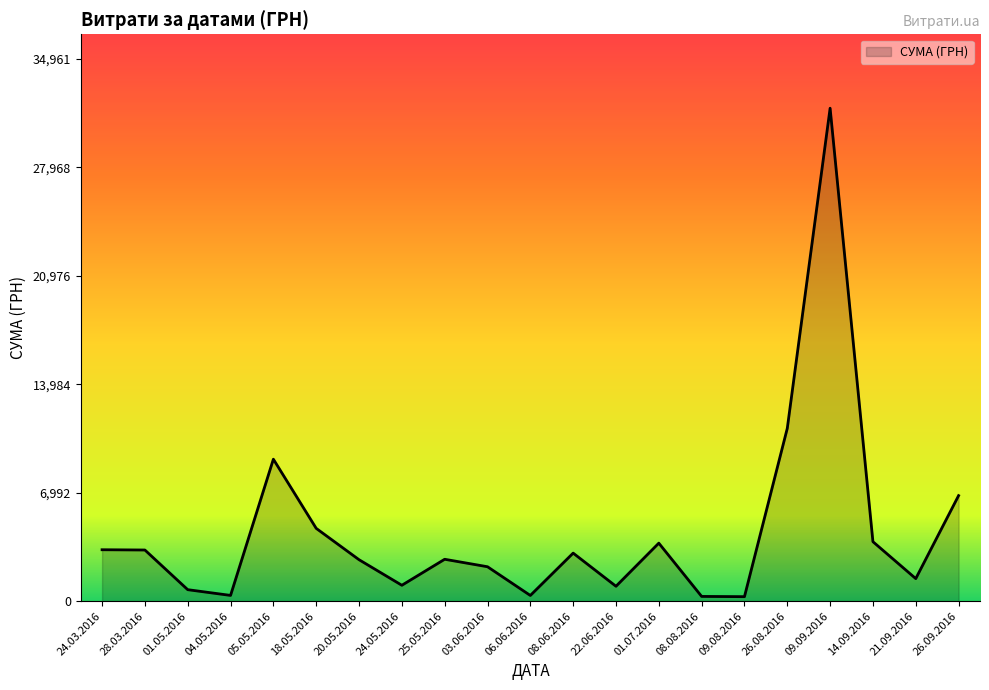

Between 18.05.2016 and 26.09.2016, which is larger?

26.09.2016